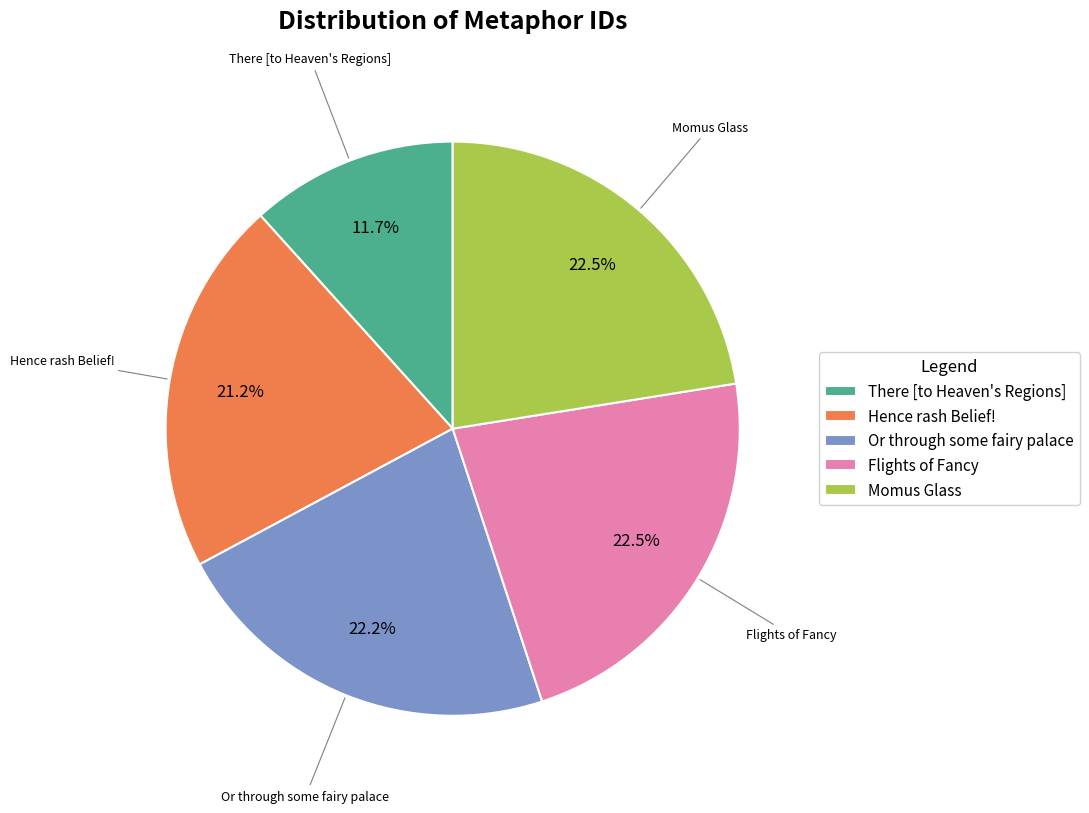

To the nearest percent, what is the difference between the There [to Heaven's Regions] and Momus Glass slice percentages?

11%